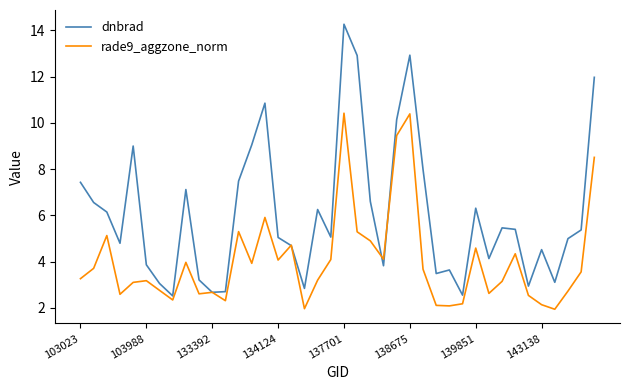

What is the maximum value shown in the chart?

14.3